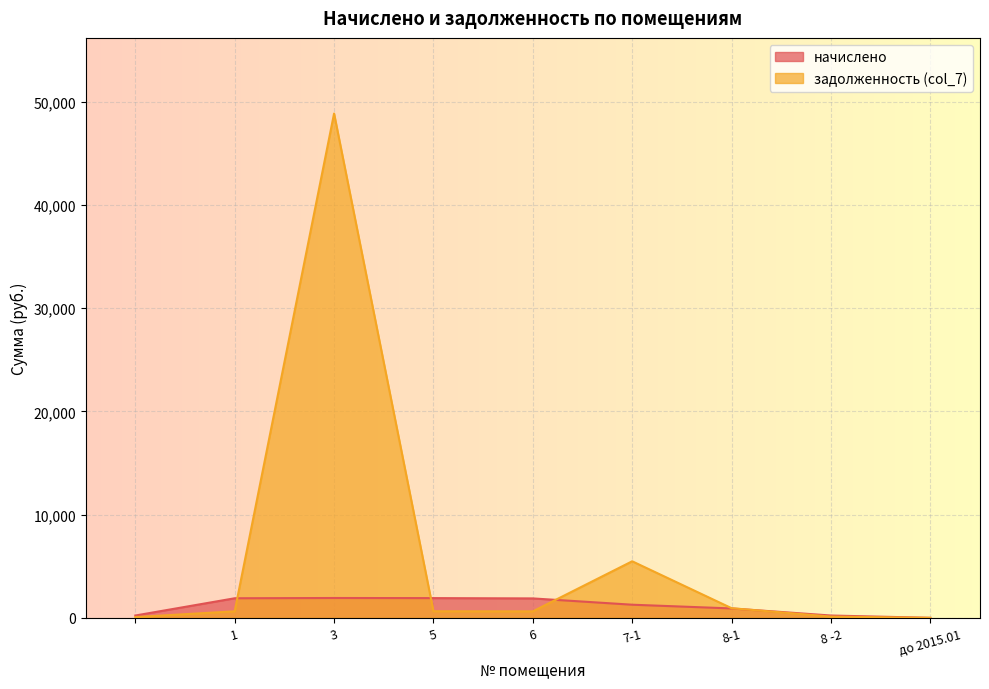

At which category does the chart reach its minimum across all series?

до 2015.01